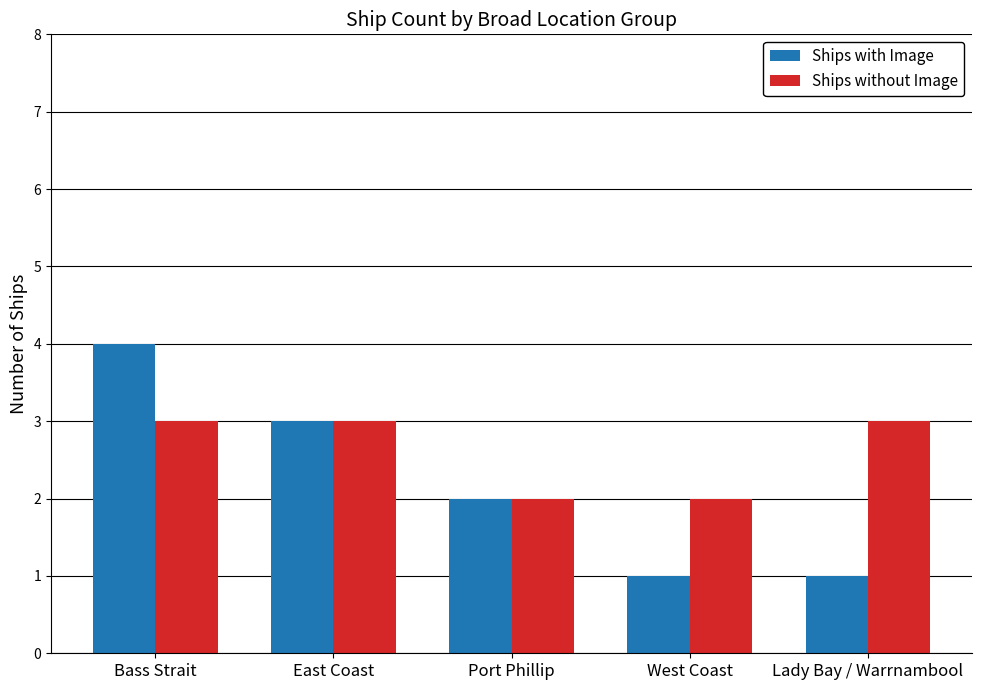

Are the bars horizontal?

No